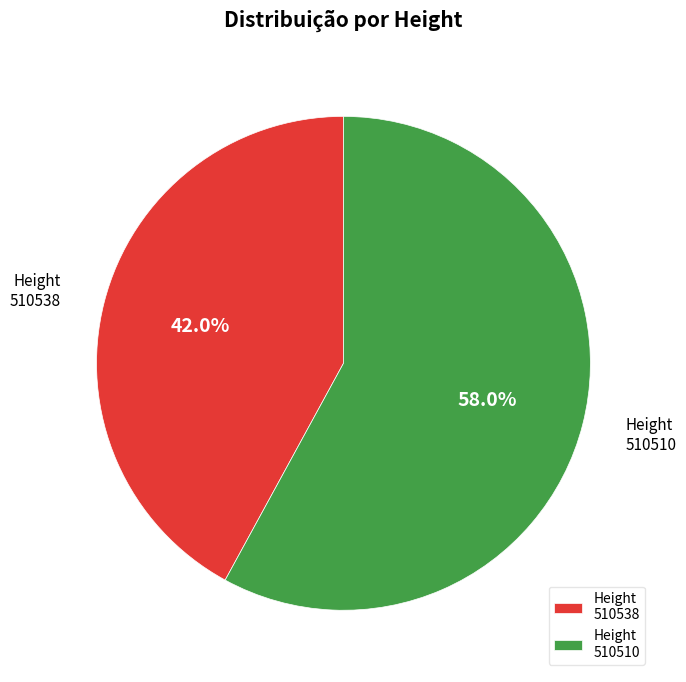

Is there any slice that represents more than half of the pie?

Yes